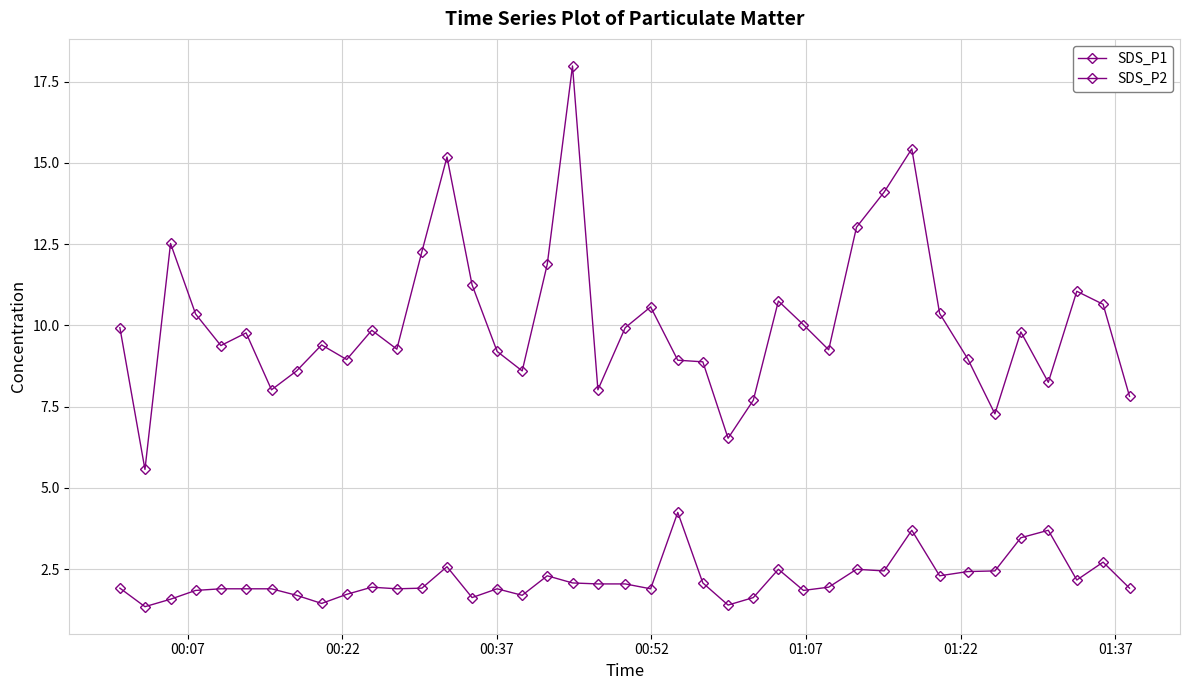

Does the chart have visible grid lines?

Yes